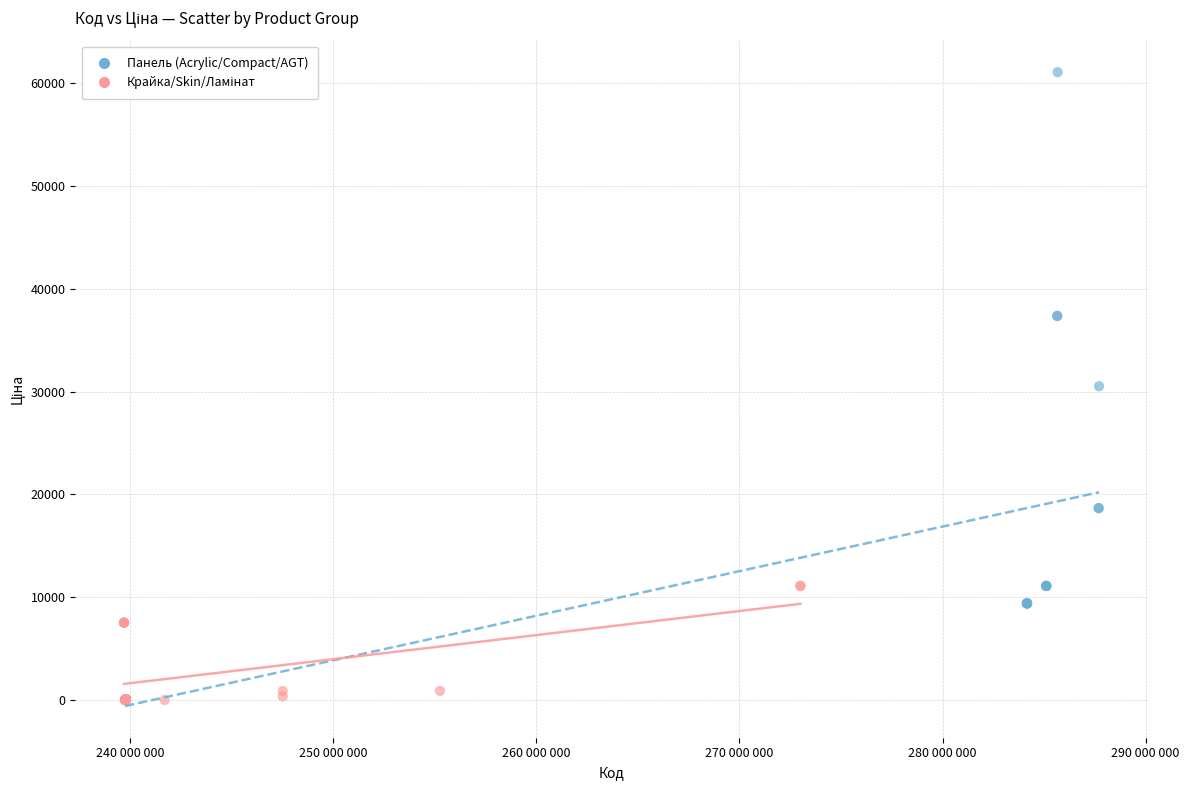

Which series contains the highest Y value?

Панель (Acrylic/Compact/AGT)